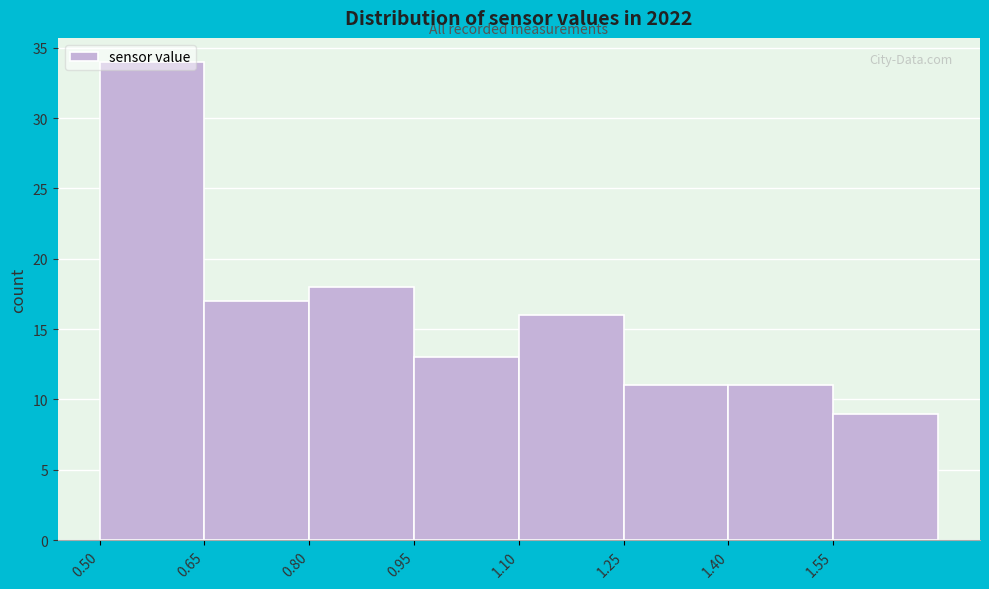

What is the height of the bar covering 0.95 to 1.10 on the x-axis? Neither the bar edges nor the heights are printed on the chart, so give them approximately, as read against the axes.

13